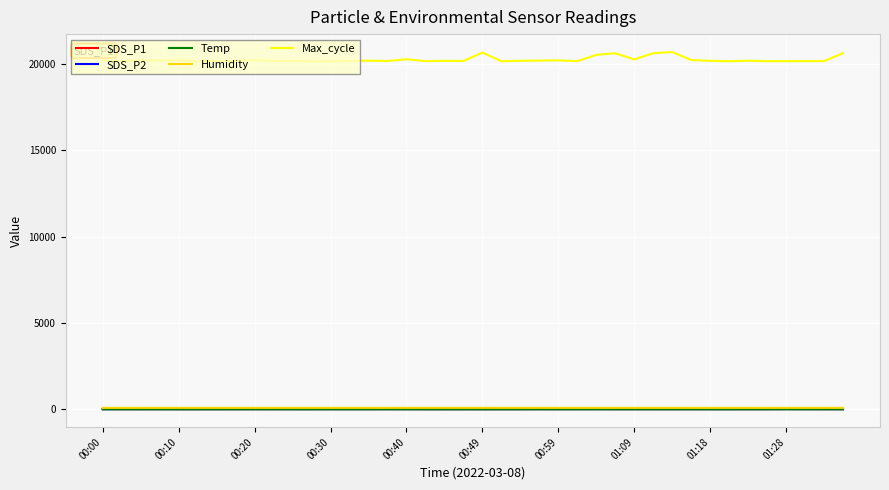

Which series has the largest total across all categories?

Max_cycle